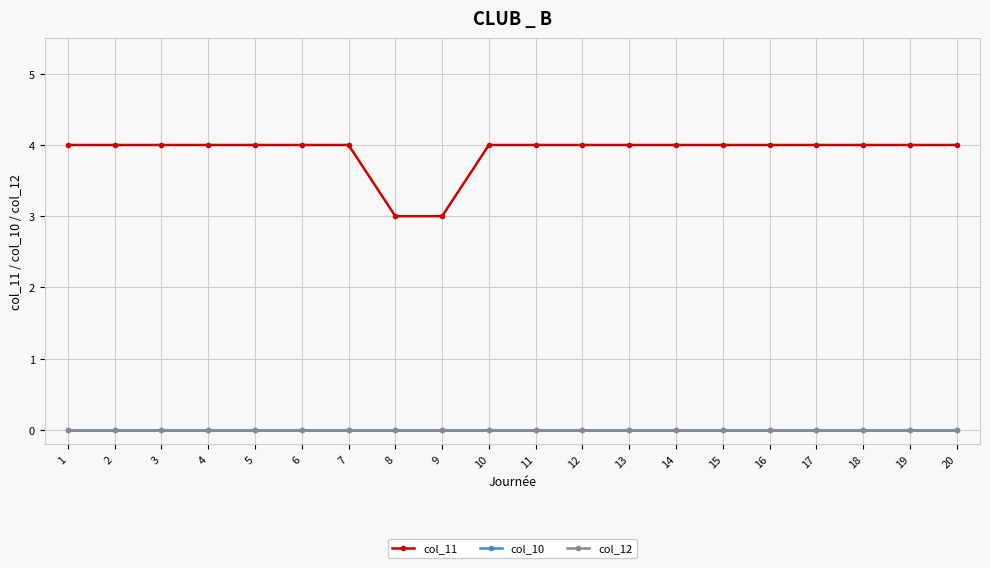

How many lines are shown in the chart?

3